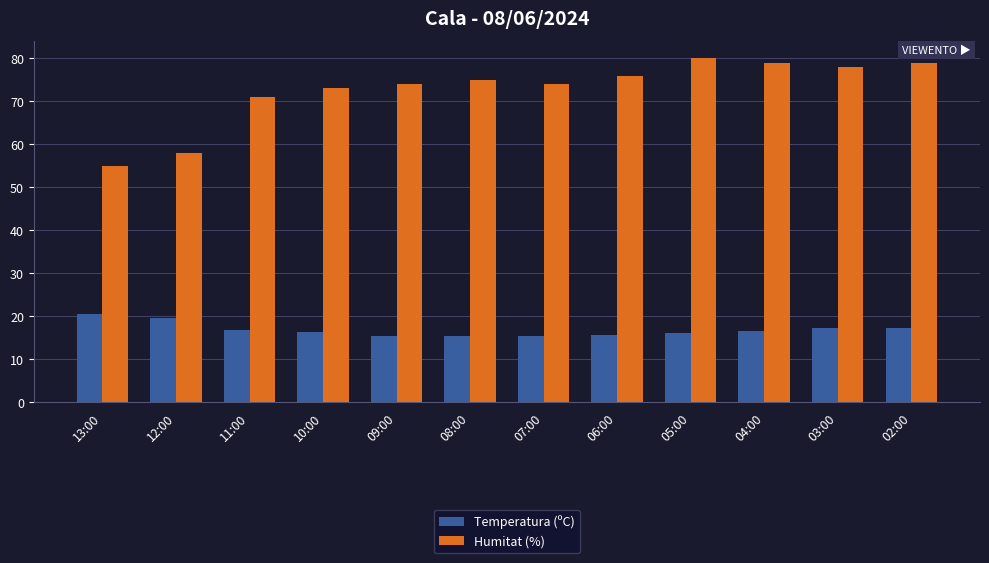

How many categories are shown in the chart?

12